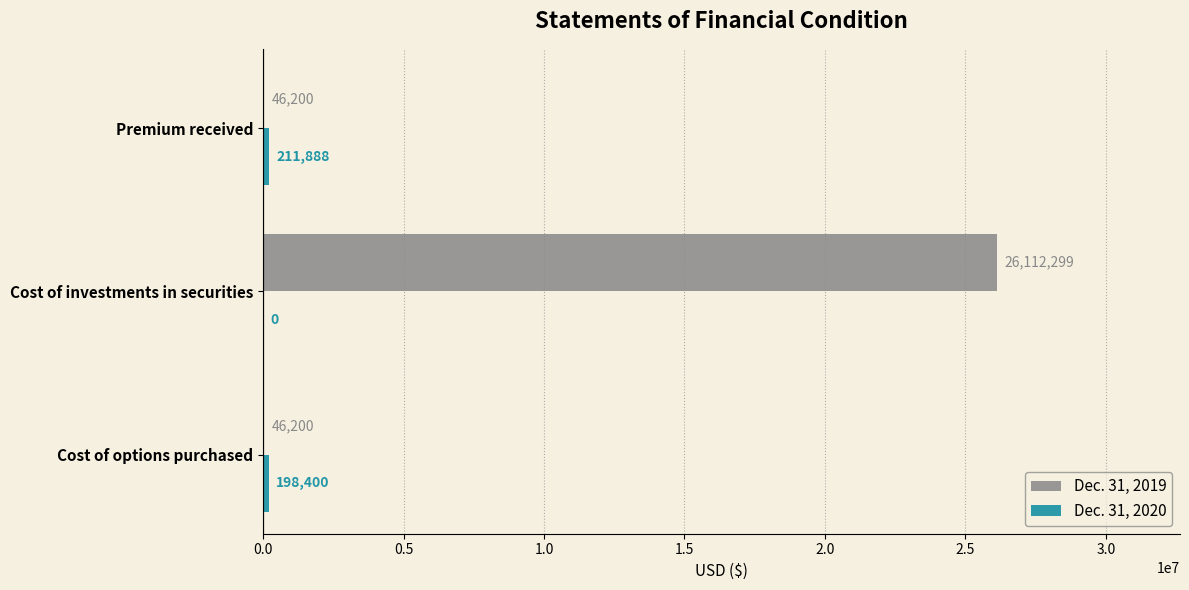

How many categories are shown in the chart?

3